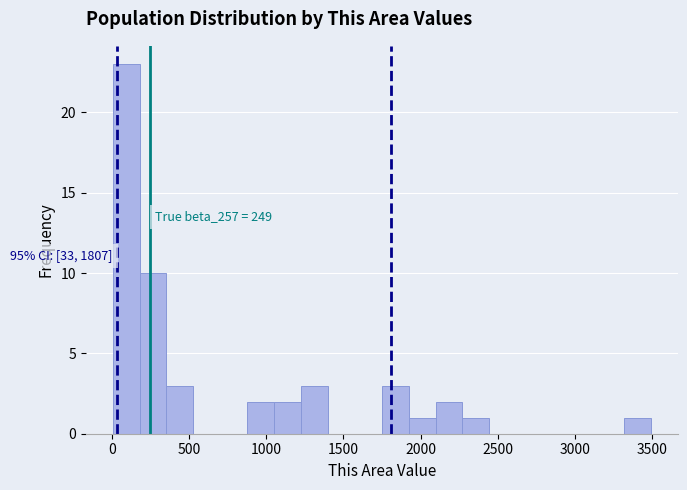

Read against the x-axis, roughly where is the centre of the tallest bar?

100